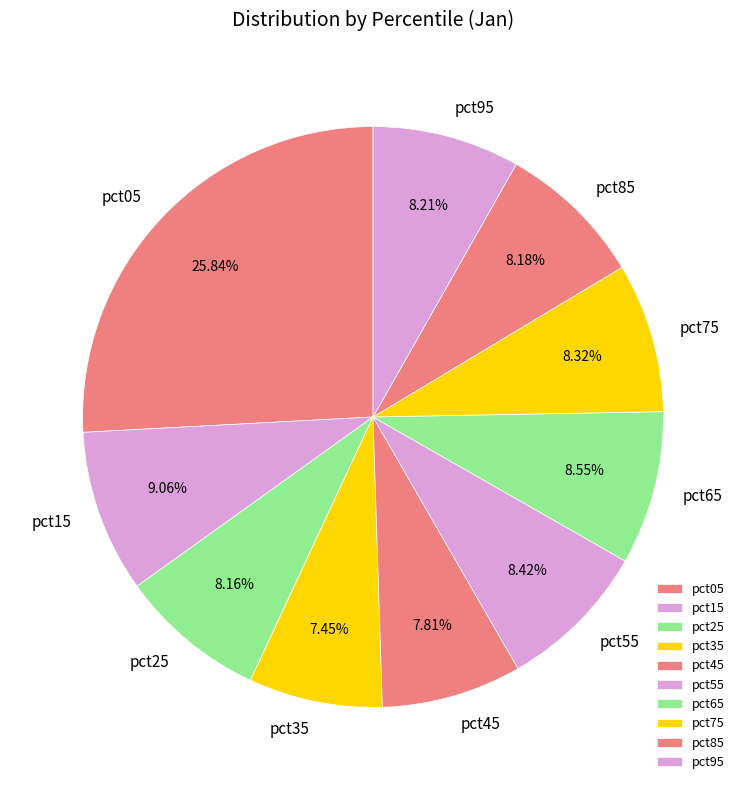

Is there any slice that represents more than half of the pie?

No